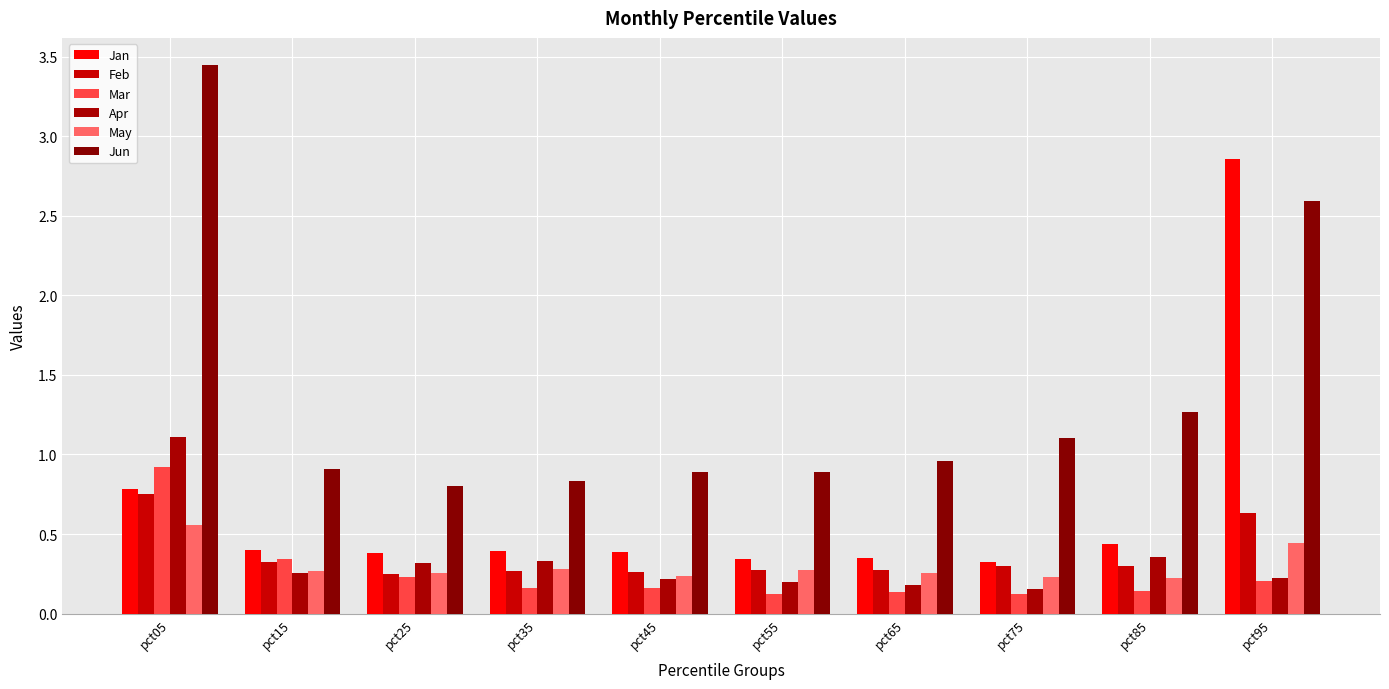

What is the sum of the Jun values at pct15 and pct55?

1.8